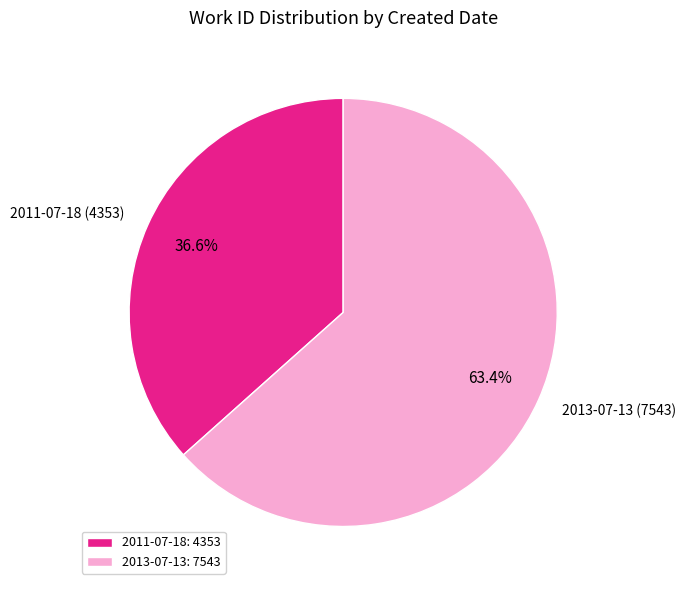

To the nearest percent, what is the difference between the largest and smallest slice percentages?

27%